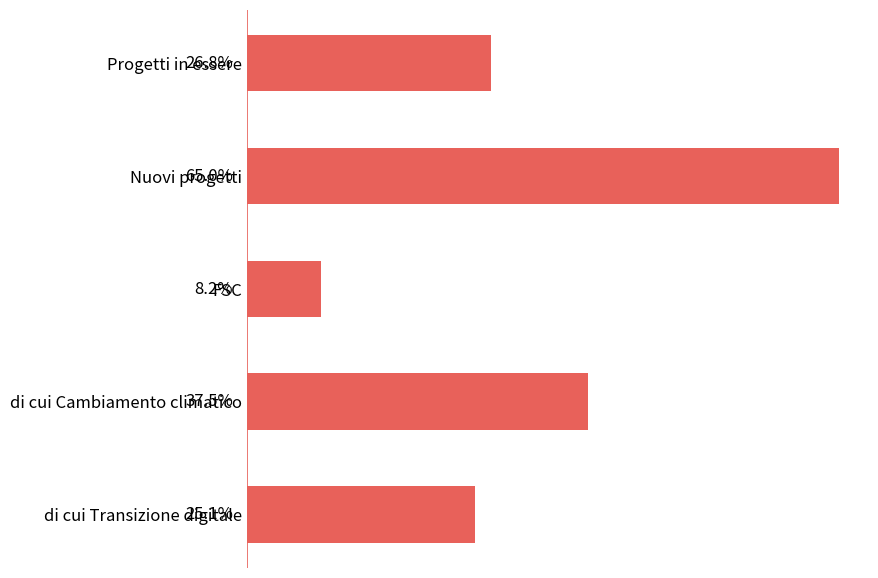

Between di cui Cambiamento climatico and Nuovi progetti, which is larger?

Nuovi progetti